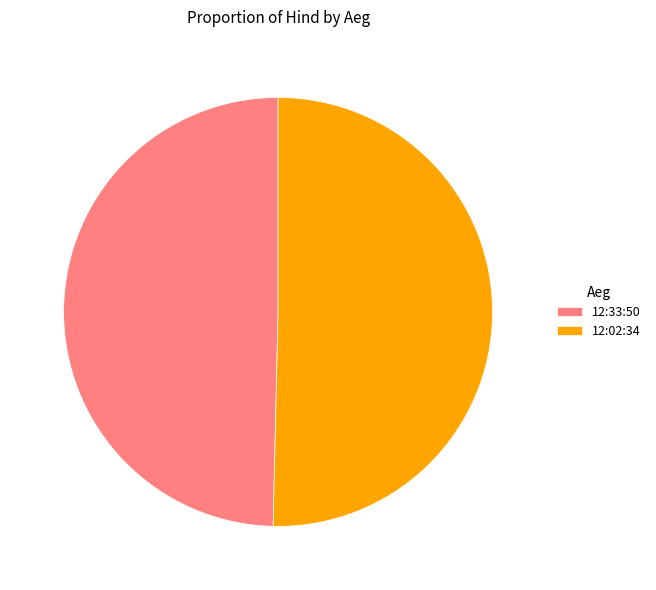

Which slice is the largest?

12:02:34